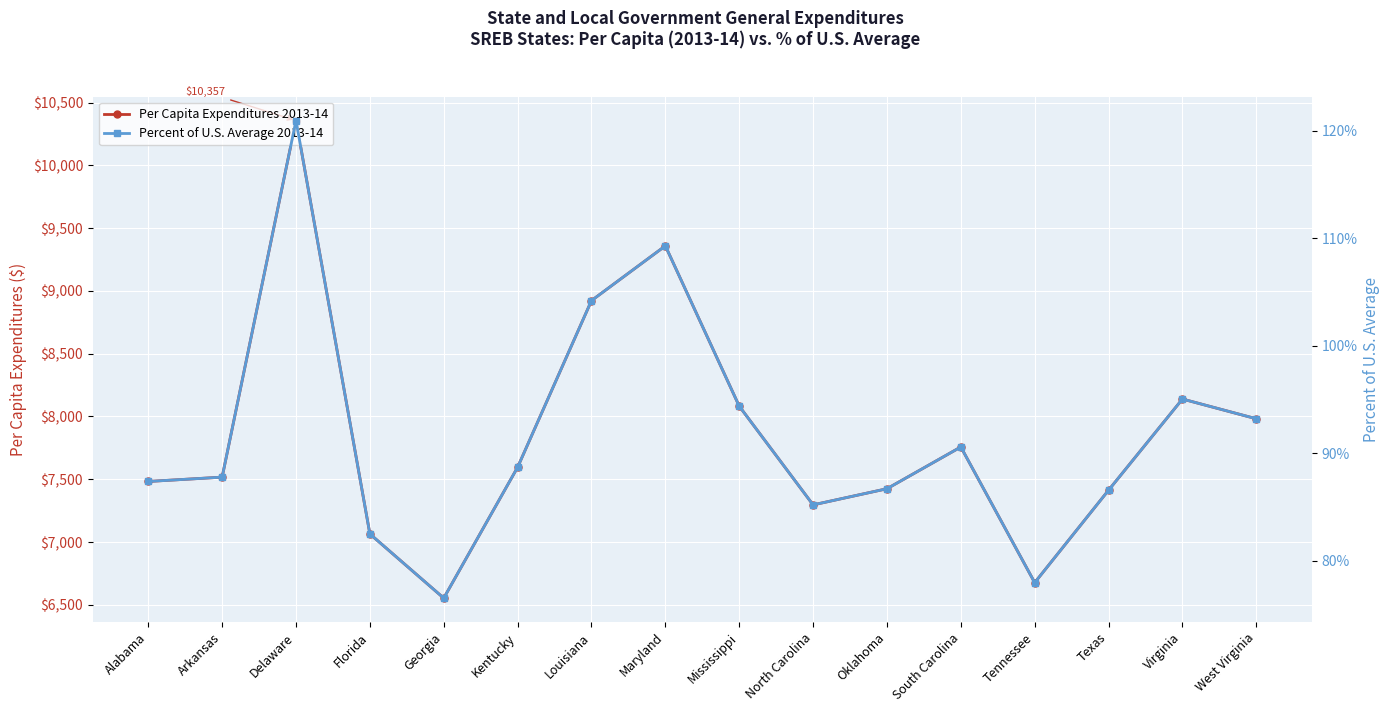

Which category has the lowest value across all series?

Georgia